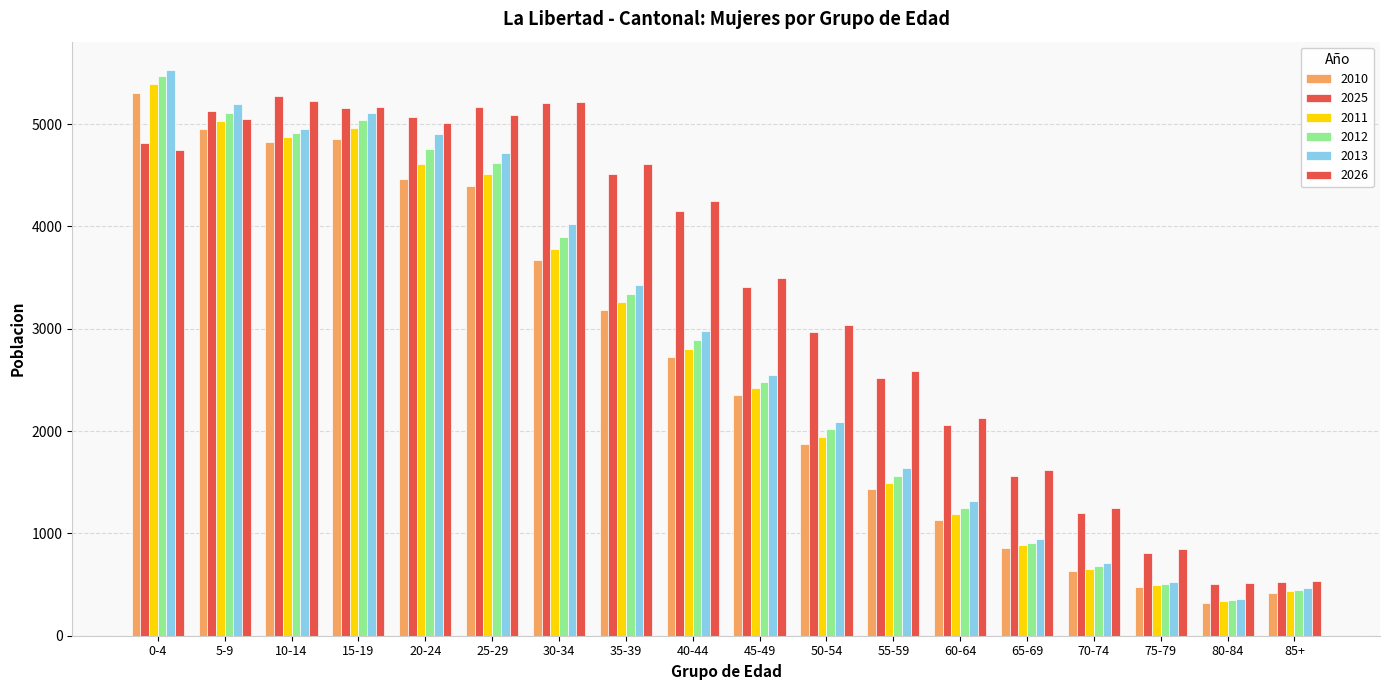

What is the label of the 11th bar from the left?

50-54